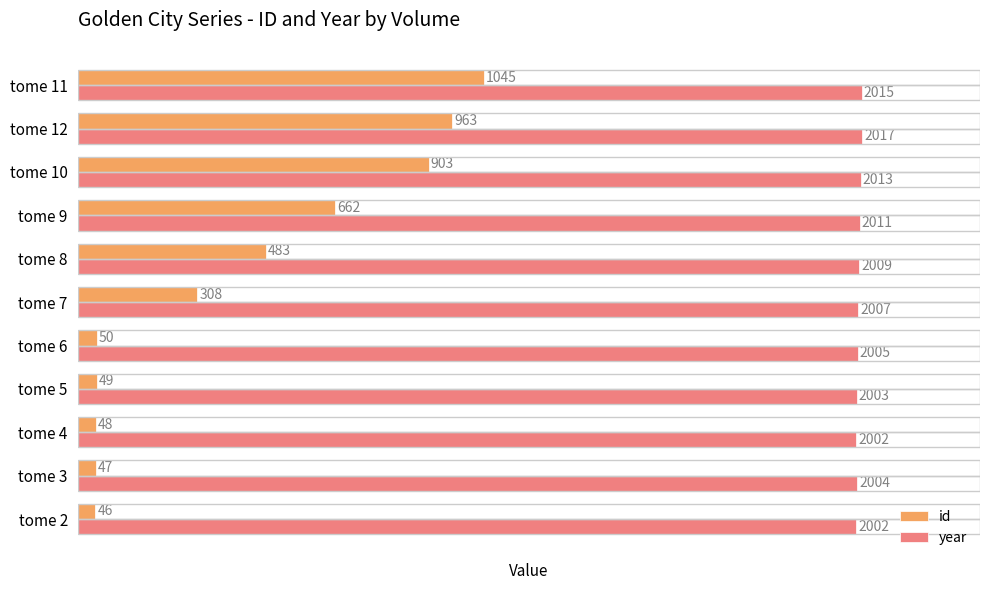

At how many categories does at least one series exceed 1797?

11